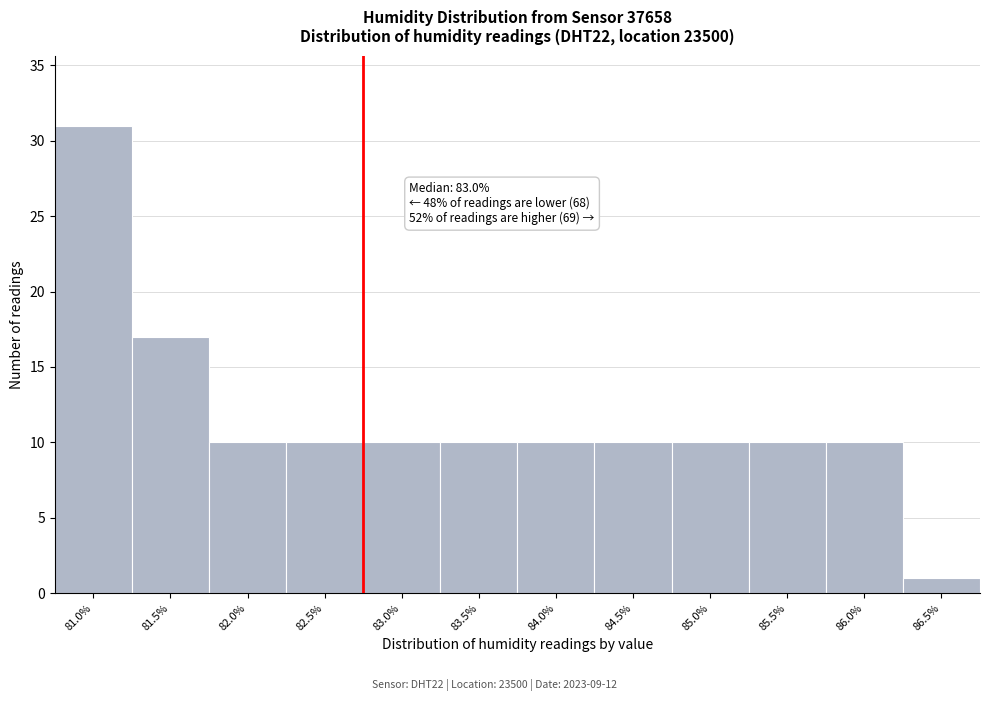

Reading left to right, extract all data points from this chart.

31	17	10	10	10	10	10	10	10	10	10	1